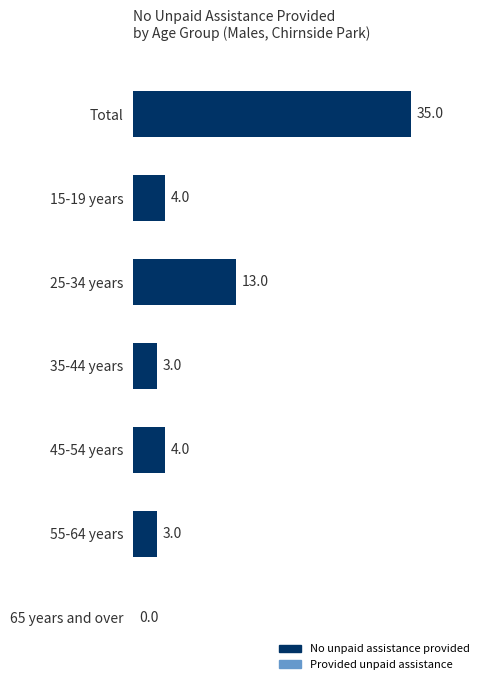

What is the sum of the values at 55-64 years and 45-54 years?

7